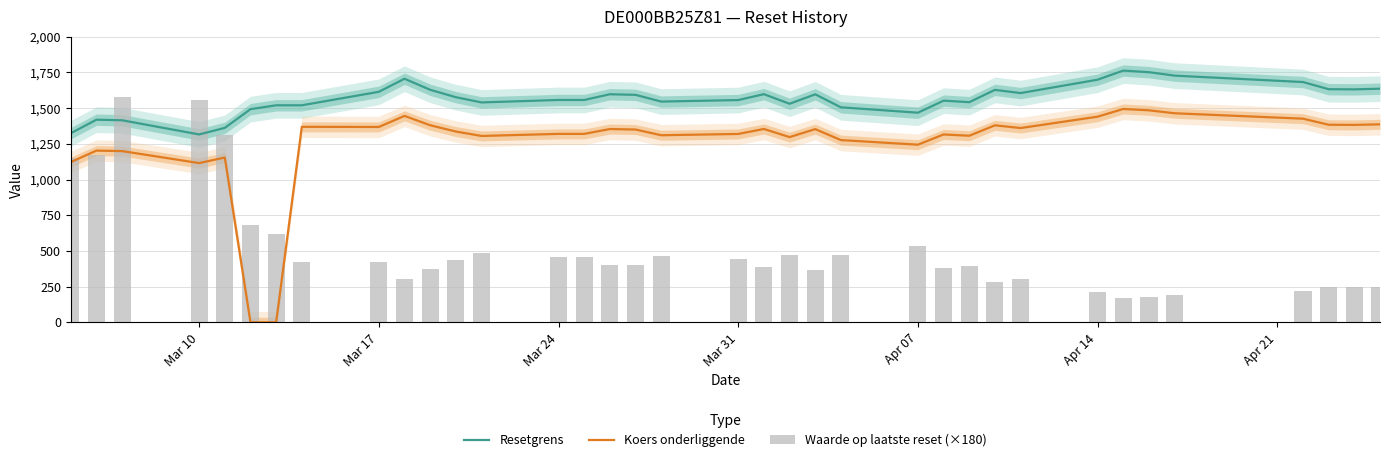

Which series has the largest range (max minus min)?

Koers onderliggende